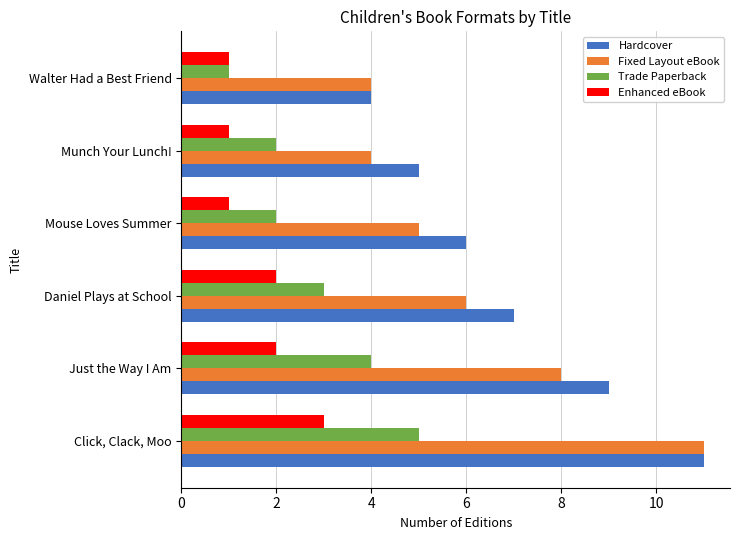

What is the total value across all series at Daniel Plays at School?

18